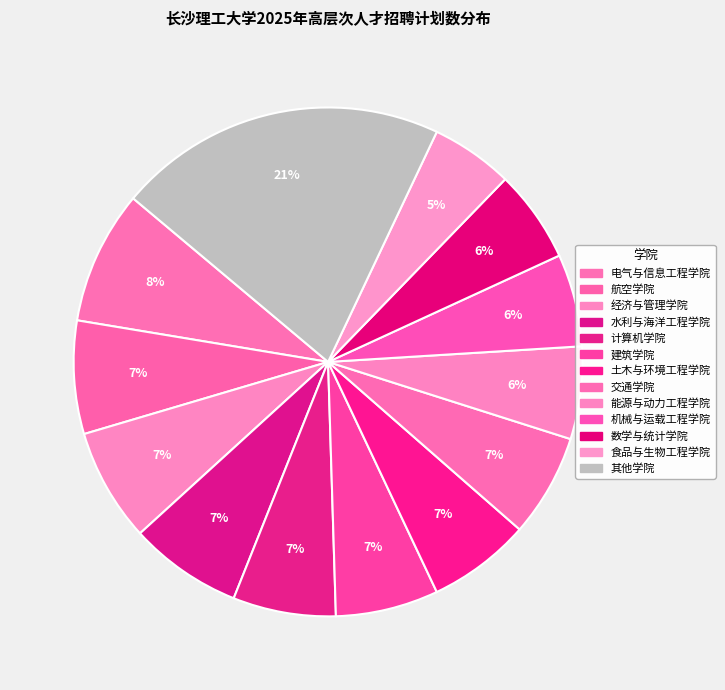

How many segments does this pie chart have?

13